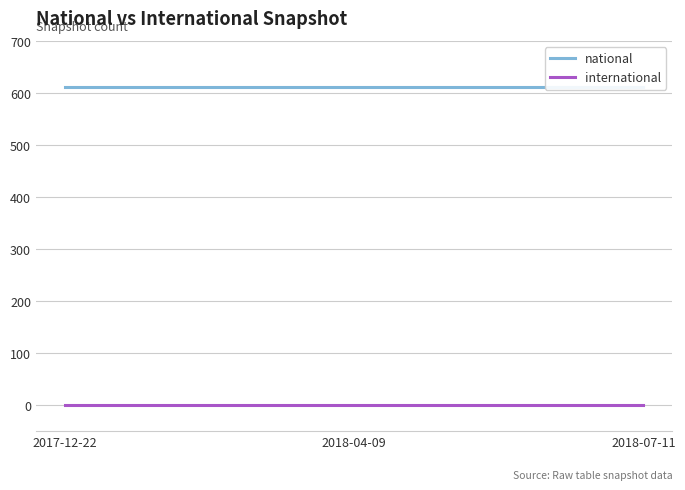

Which series has the largest range (max minus min)?

national